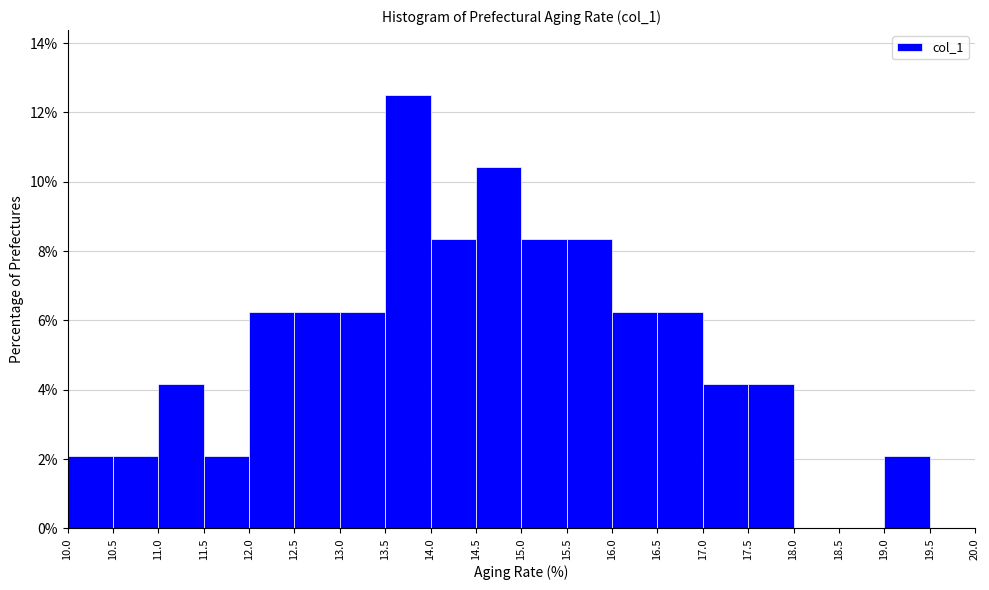

Which range on the x-axis has the tallest bar?

13.5 to 14.0